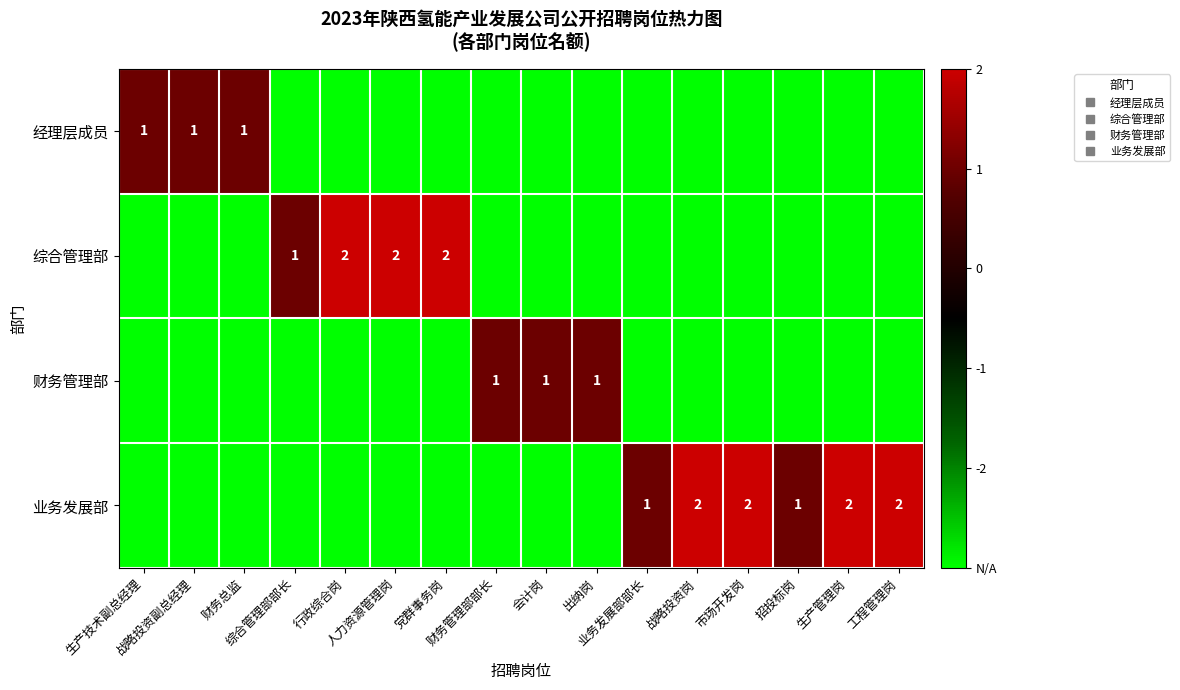

Count the 财务管理部 values in the range -3 to -2.

13